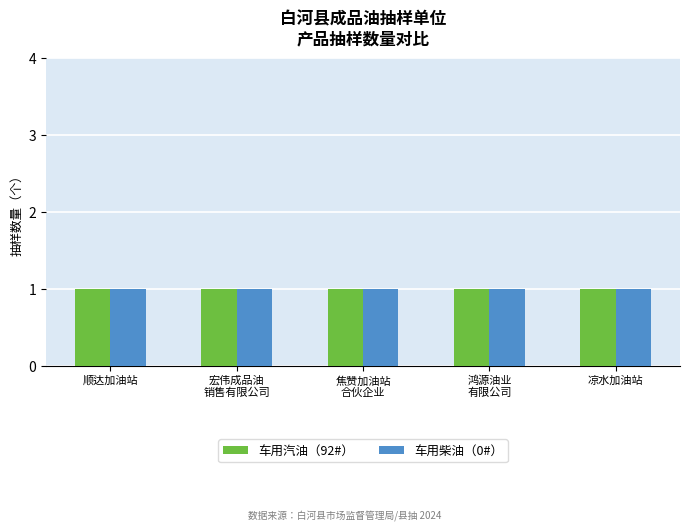

Rank the categories by 车用柴油 value from lowest to highest.

白河县顺达加油站, 白河县宏伟成品油销售有限公司, 白河县焦赞加油站合伙企业（有限合伙）, 白河县鸿源油业有限公司, 白河县凉水加油站